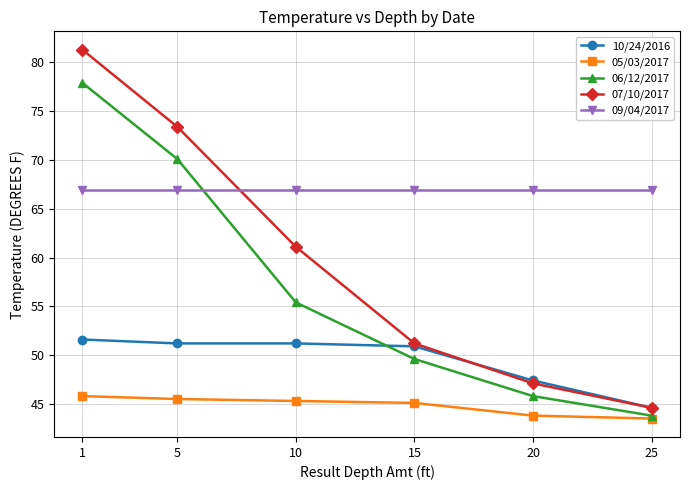

True or false: 07/10/2017 has more than 1 points higher than both neighbors.

False